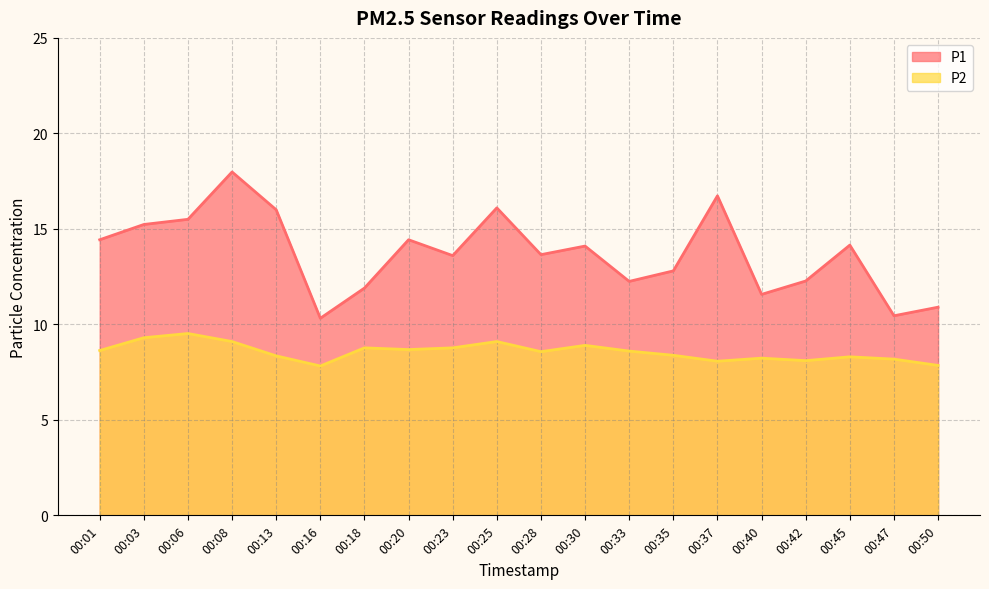

How many data points does each series have?

20